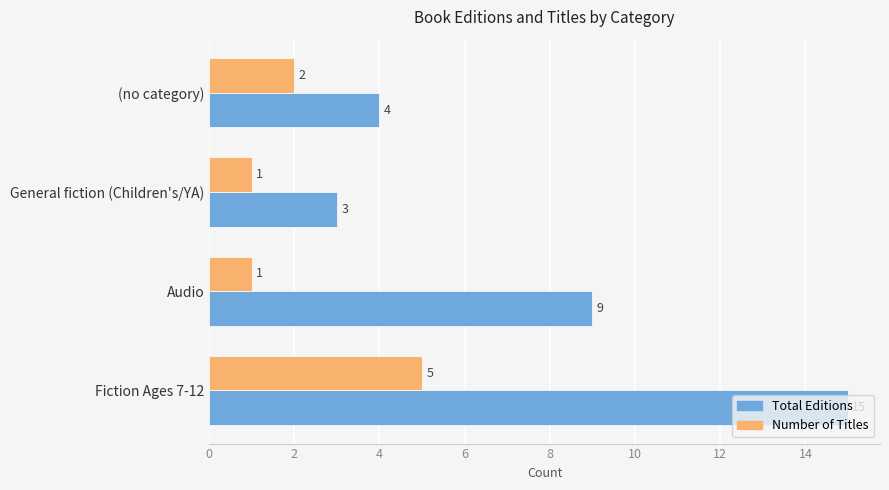

The value of Total Editions at (no category) is 4. True or false?

True